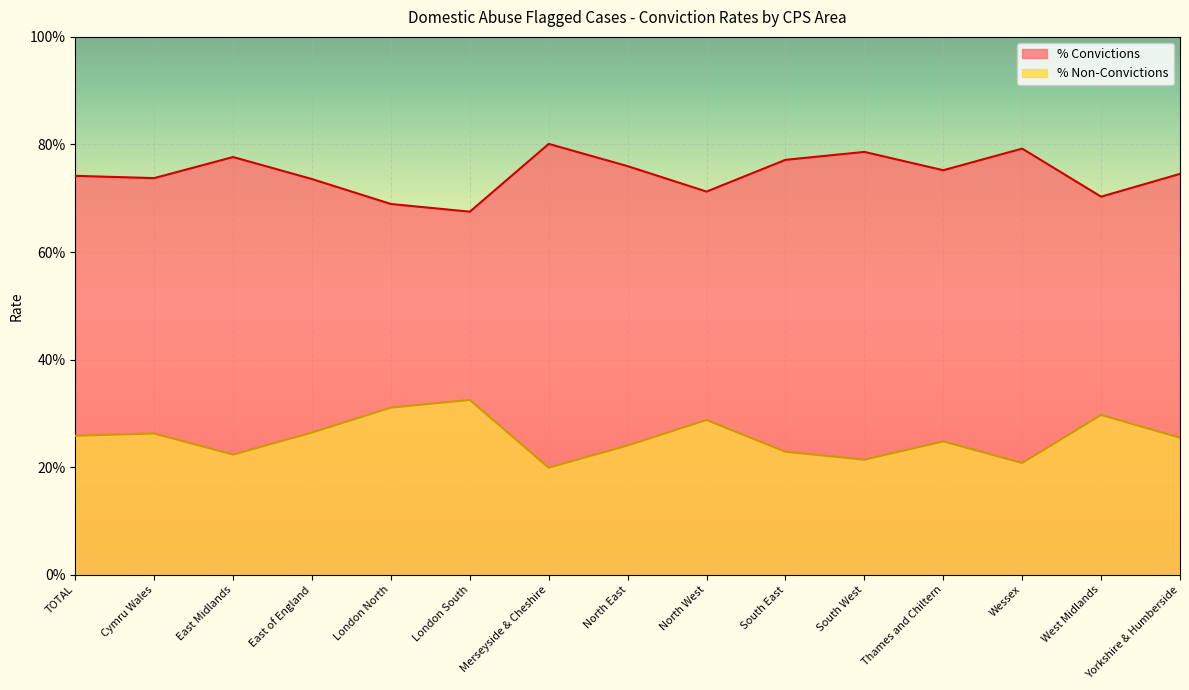

What is the value of the % Non-Convictions point at the 15th from the left?

0.3